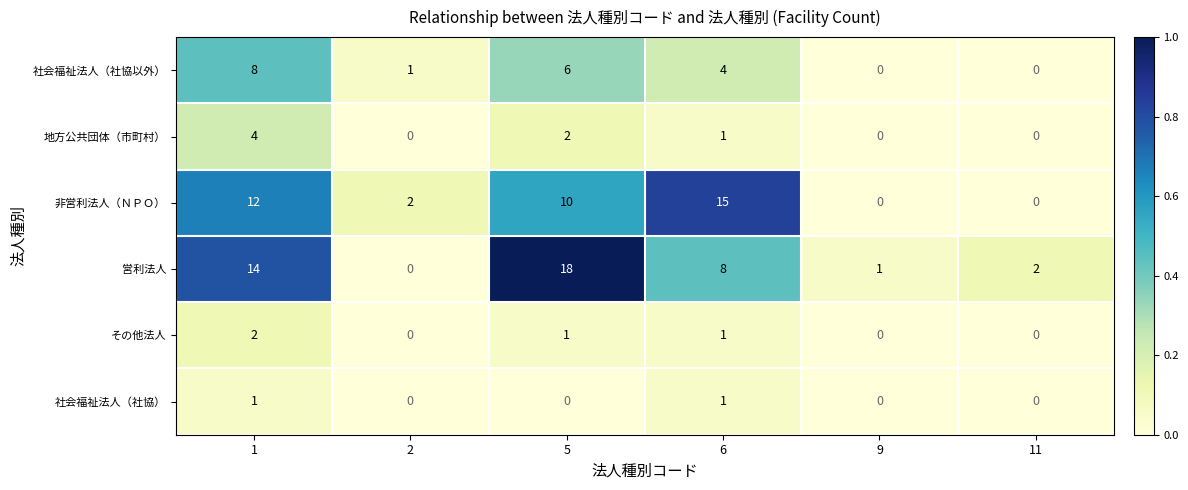

At how many categories does at least one series exceed 6?

3